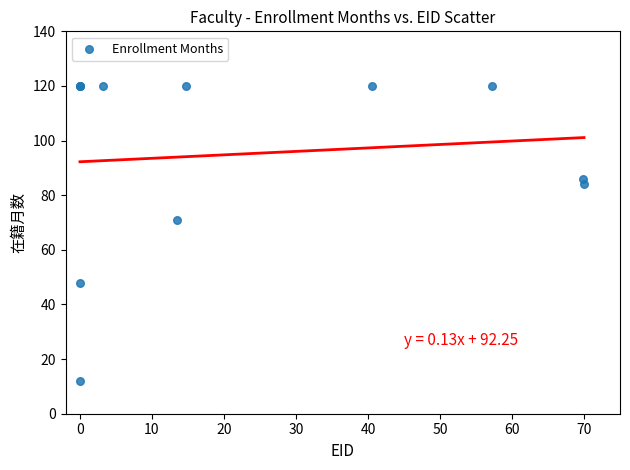

What Y value in the scatter plot is closest to 66?

71